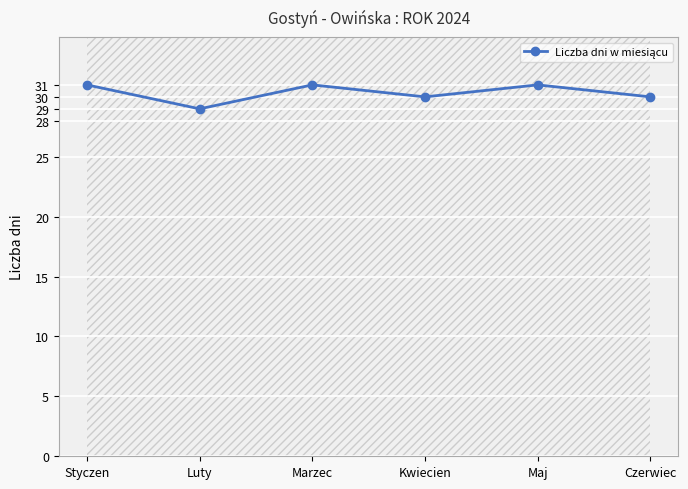

Reading left to right, transcribe all the data shown in this chart.

Styczen=31	Luty=29	Marzec=31	Kwiecien=30	Maj=31	Czerwiec=30